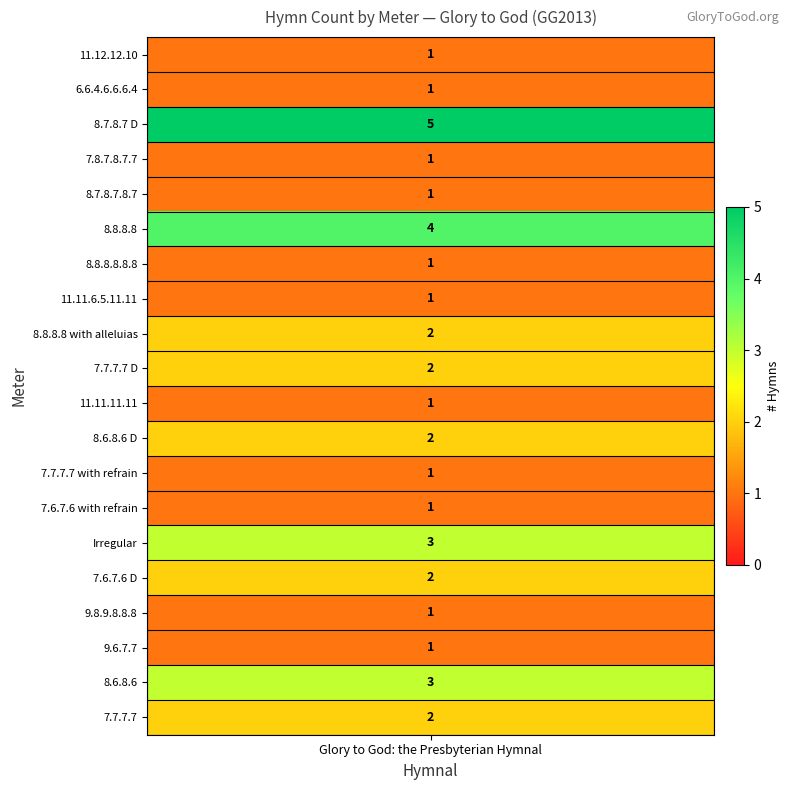

Reading right to left, what are all the values shown in this chart?

19=2	18=3	17=1	16=1	15=2	14=3	13=1	12=1	11=2	10=1	9=2	8=2	7=1	6=1	5=4	4=1	3=1	2=5	1=1	counts=1